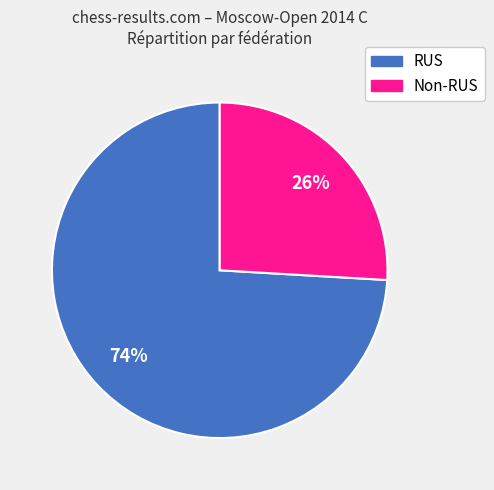

Is there any slice that represents more than half of the pie?

Yes